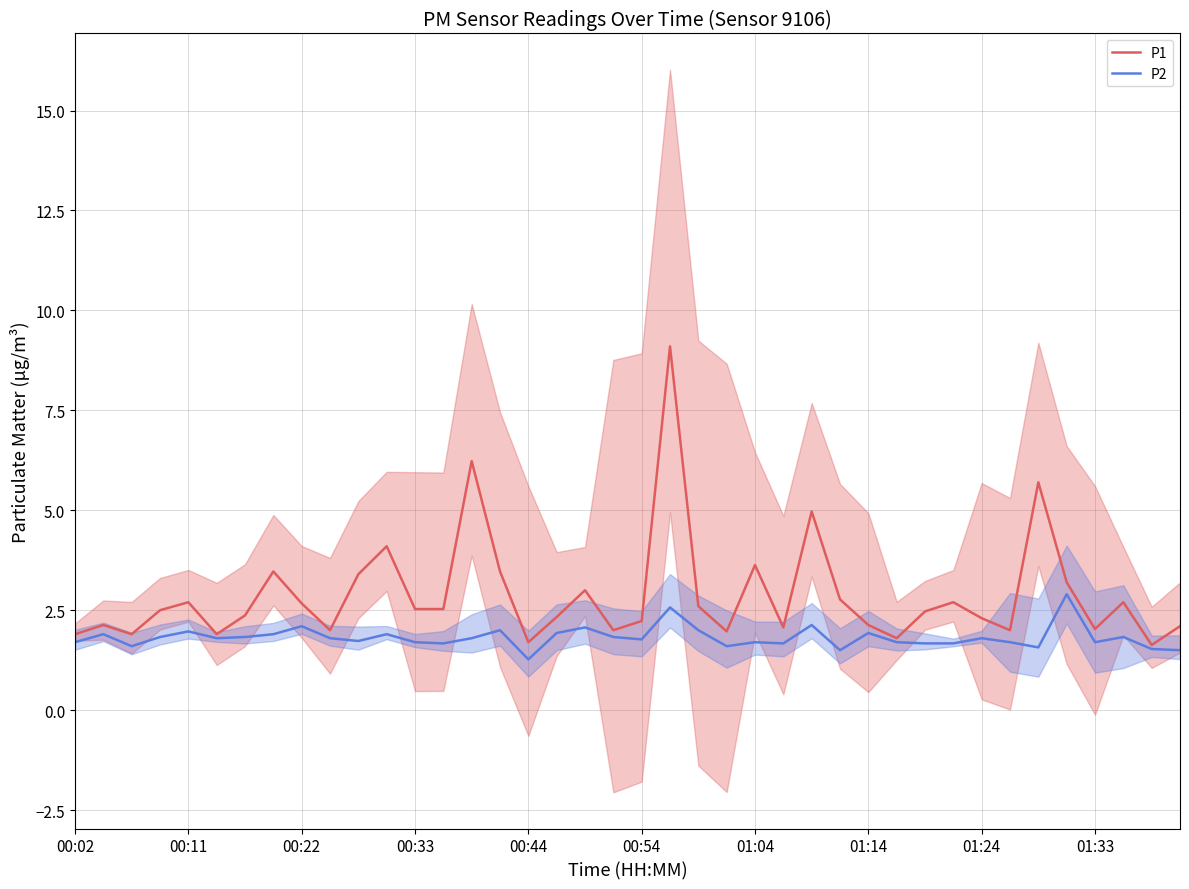

What is the maximum value for P2?

2.9